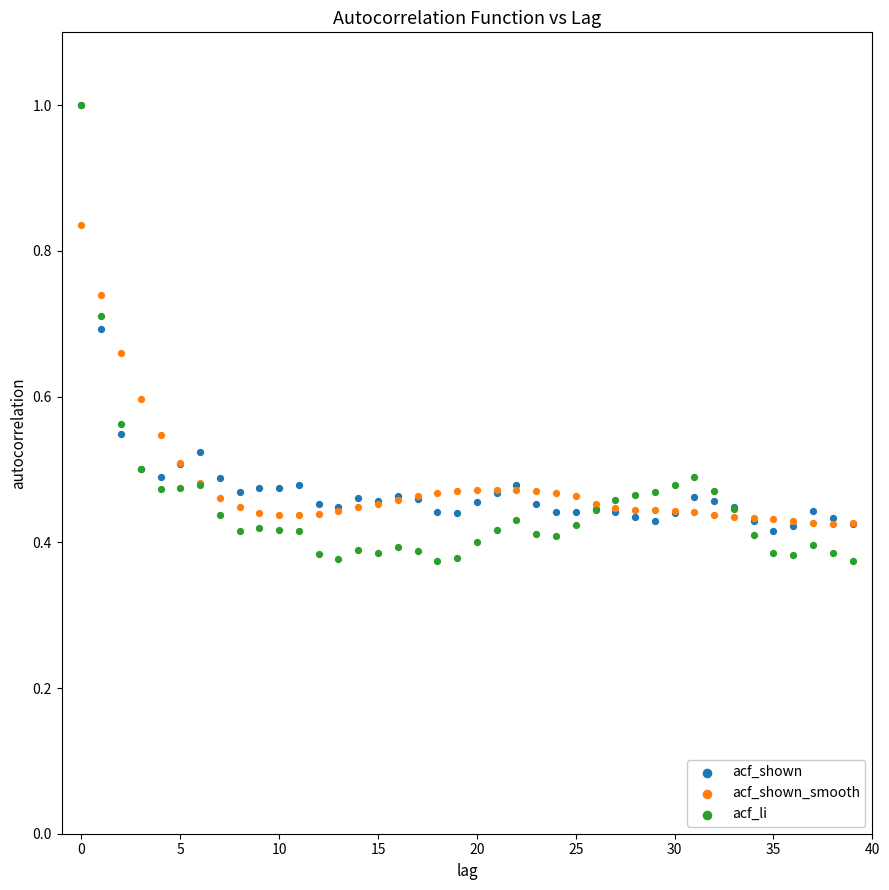

What are all the series names shown in the legend?

acf_shown, acf_shown_smooth, acf_li